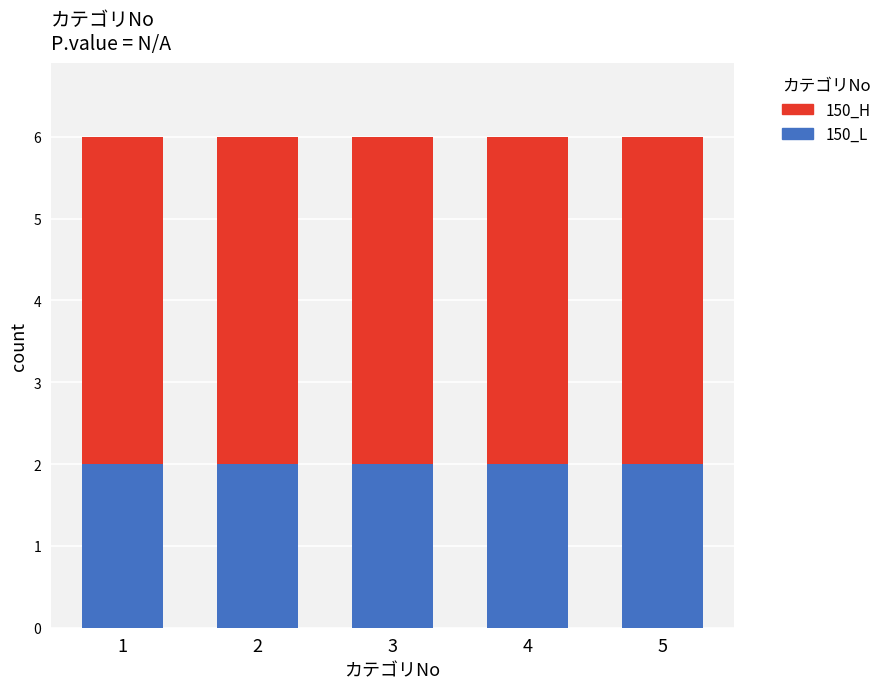

The value of 150_L at 3 is 2. True or false?

True